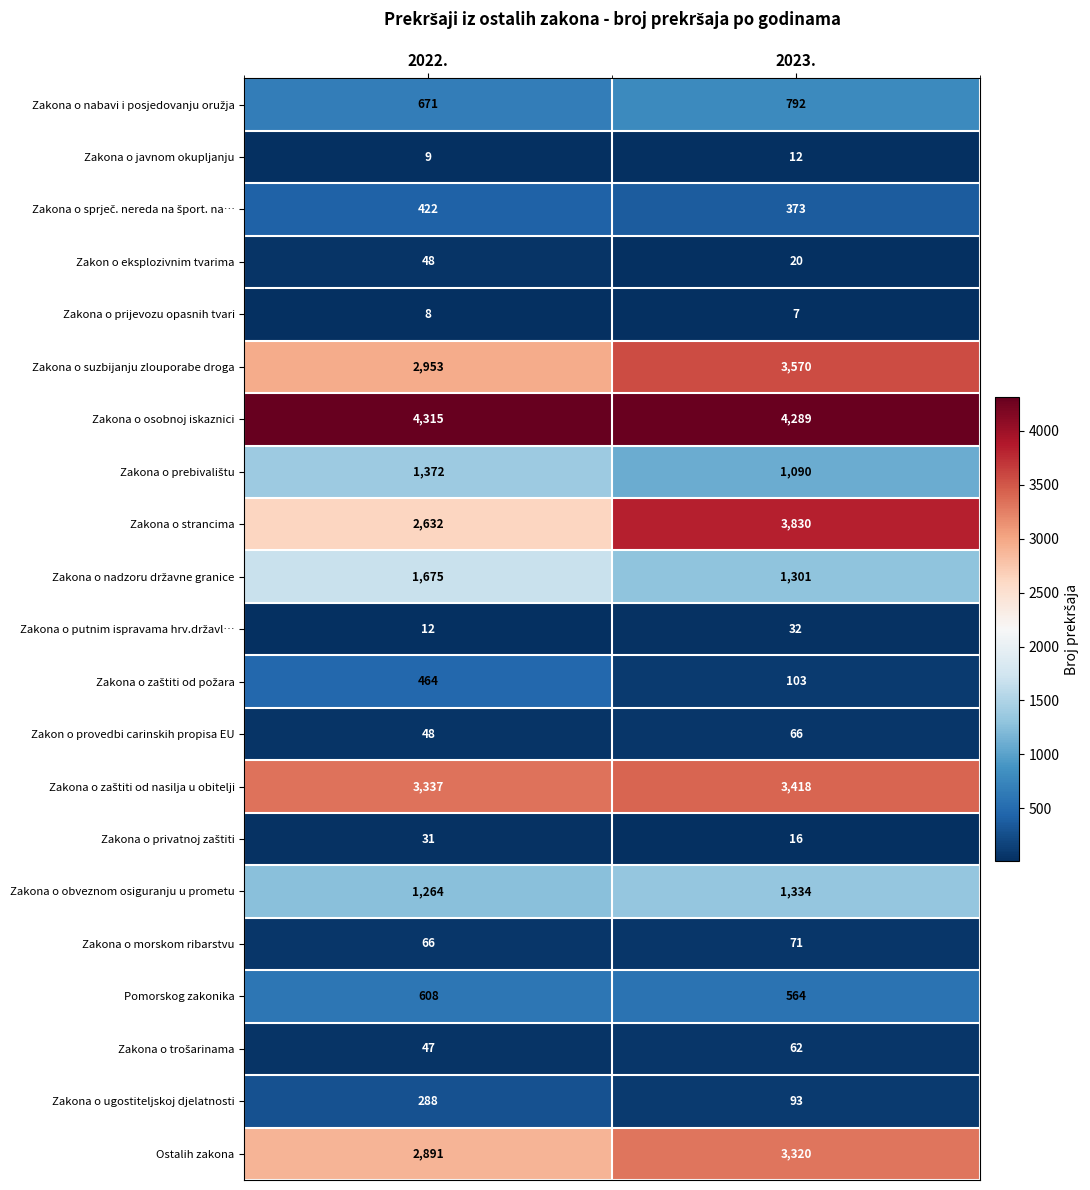

Rank the categories by Zakona o prijevozu opasnih tvari value from lowest to highest.

2023., 2022.